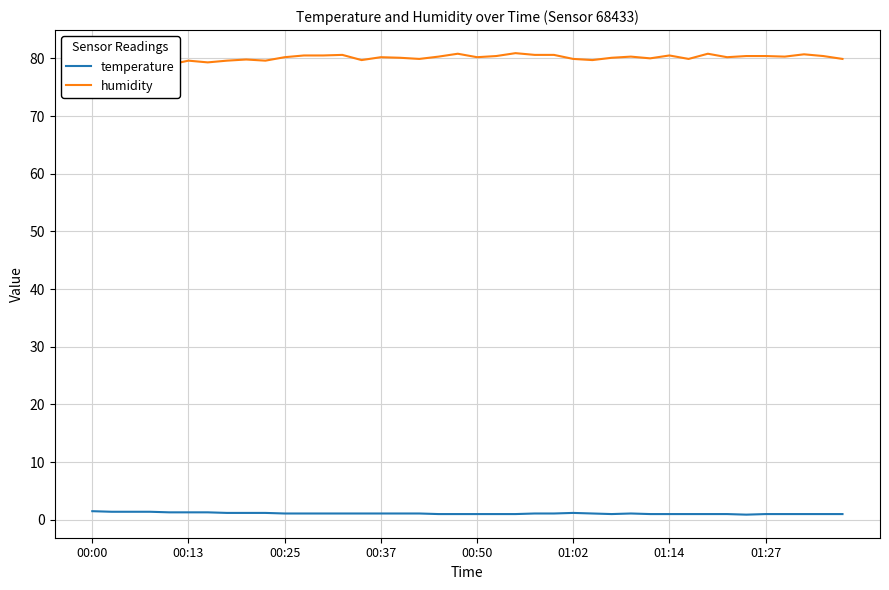

In humidity, how many points are higher than both neighbors (excluding endpoints)?

11